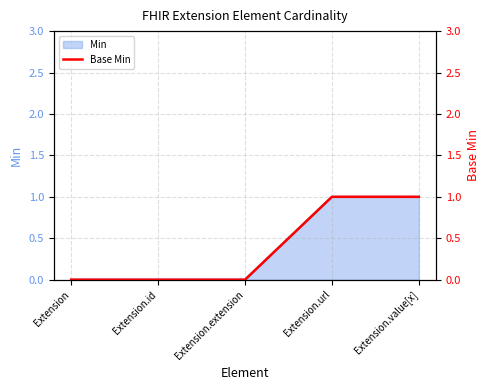

Which category has the lowest value across all series?

Extension